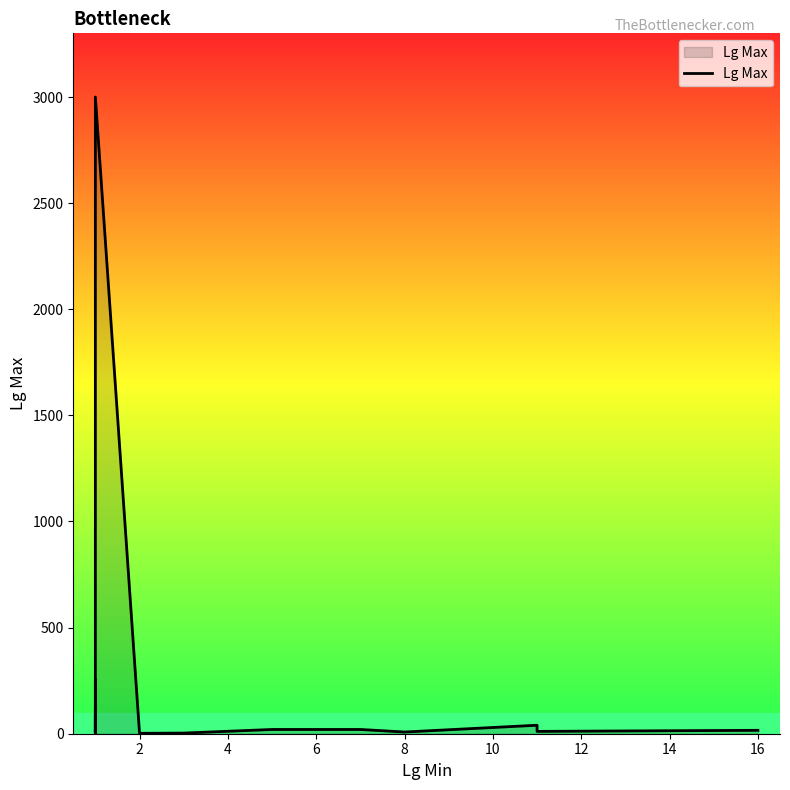

What value does the data have at 8?

3